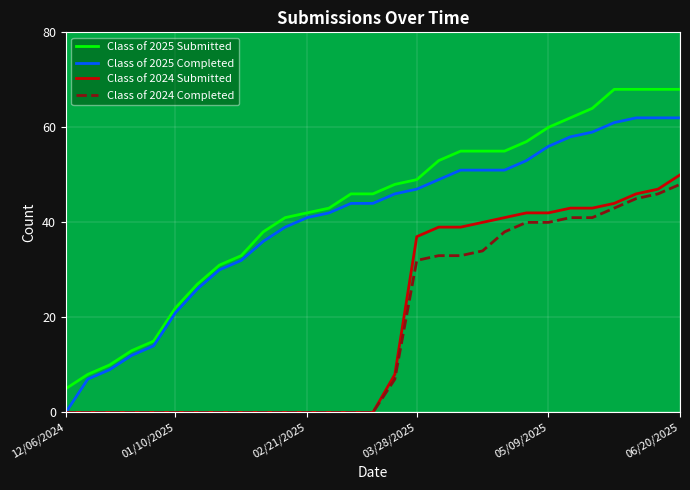

What are all the series names shown in the legend?

Class of 2025 Submitted, Class of 2025 Completed, Class of 2024 Submitted, Class of 2024 Completed